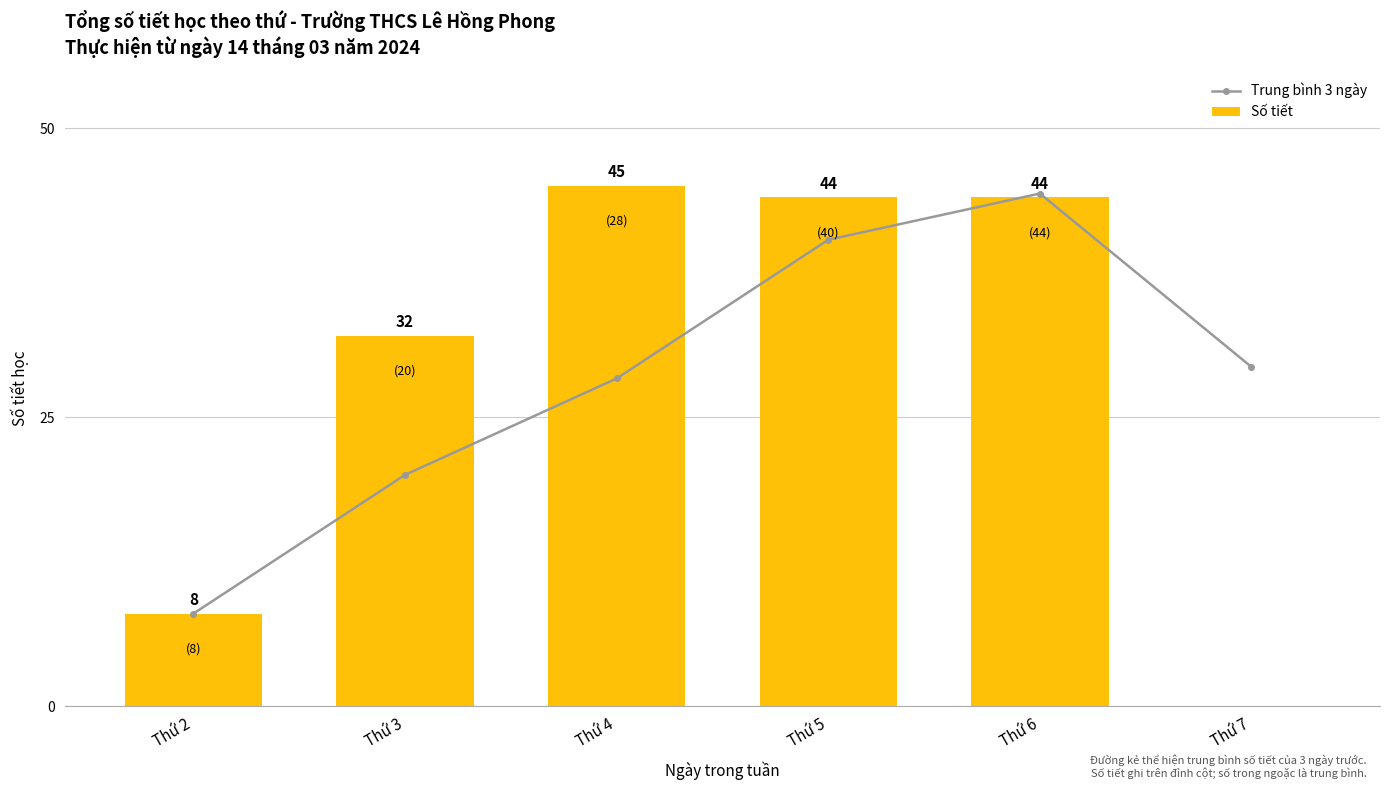

At which label does Trung bình 3 ngày first exceed 29?

Thứ 5